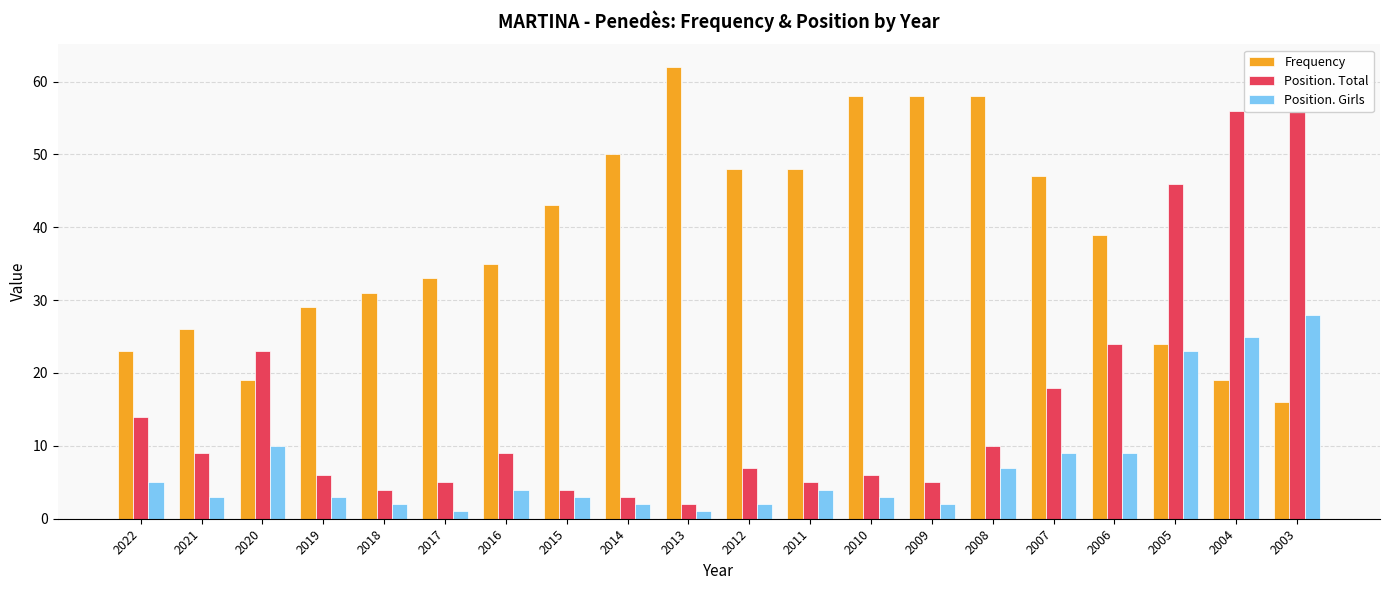

Rank the series by their average value, from lowest to highest.

Position. Girls, Position. Total, Frequency